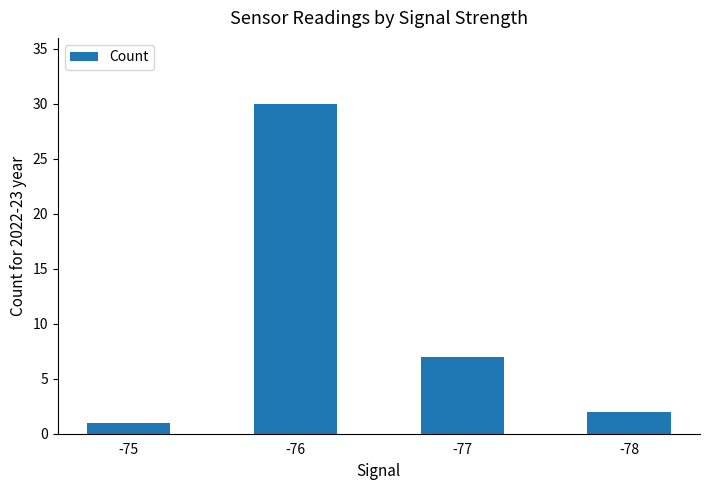

Reading left to right, what are all the values shown in this chart?

1	30	7	2